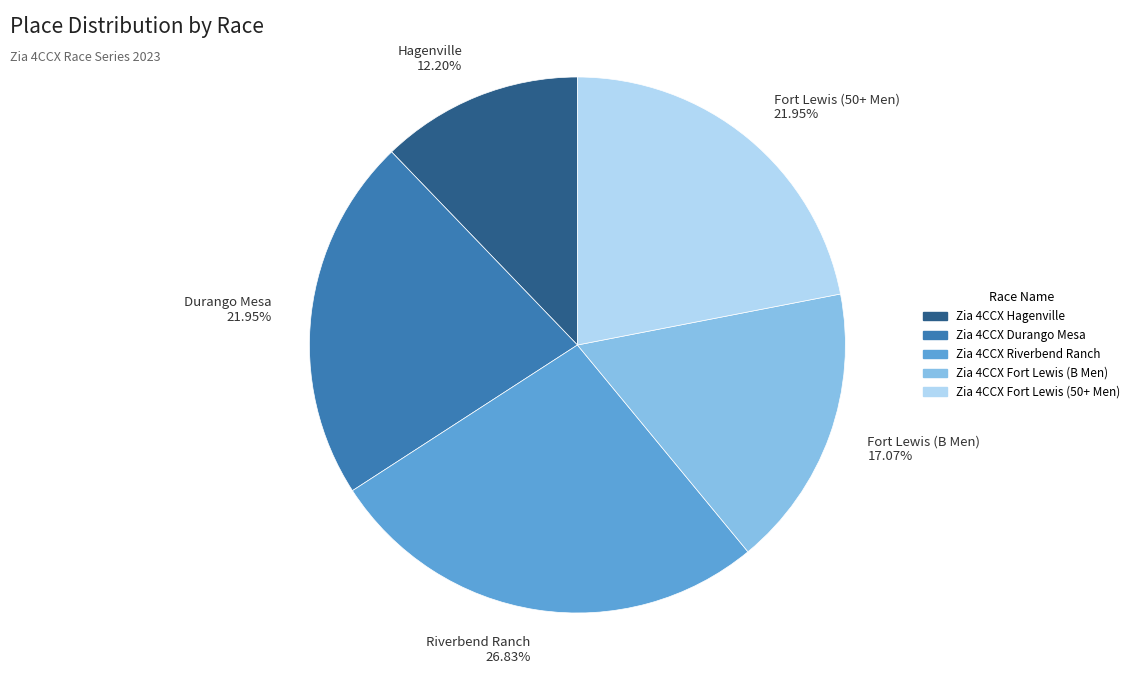

Combined, do Zia 4CCX Fort Lewis (B Men) and Zia 4CCX Riverbend Ranch account for over 50%?

No